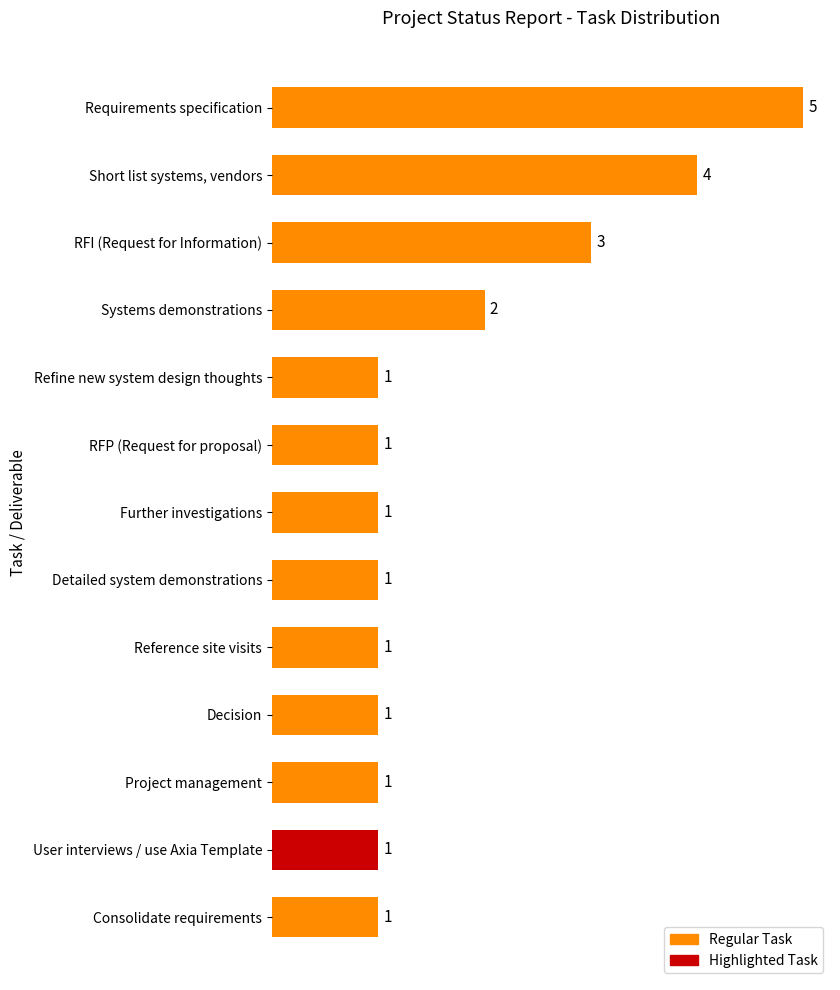

Is it true that the value at Refine new system design thoughts is 2?

False